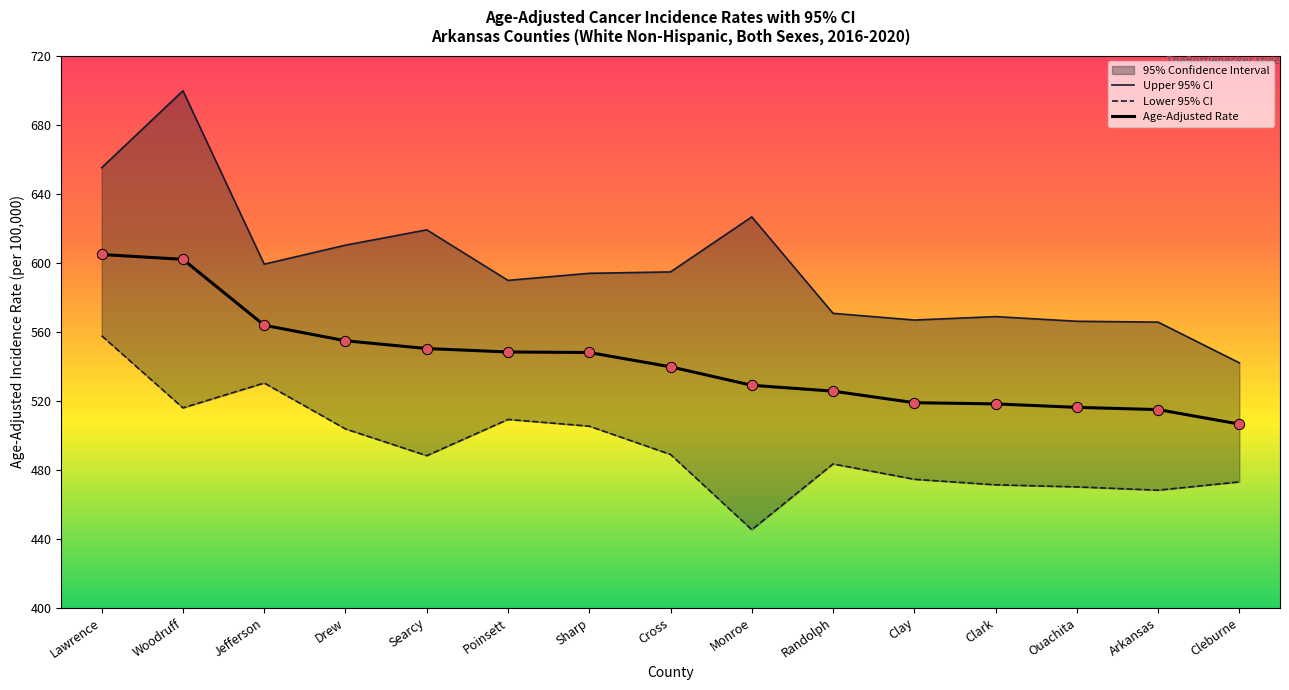

At which category is the sum across all series the highest?

Lawrence